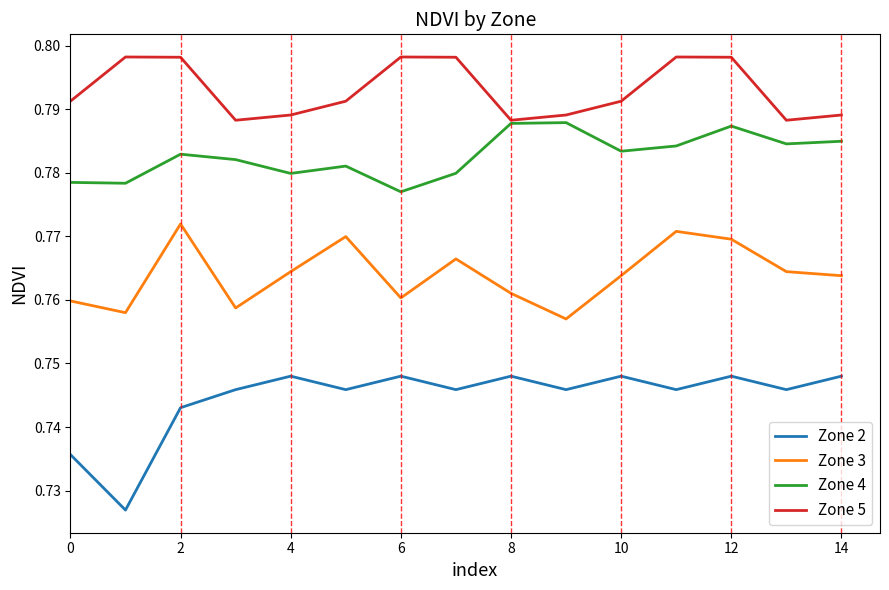

True or false: Zone 3 and Zone 4 cross at least once.

False